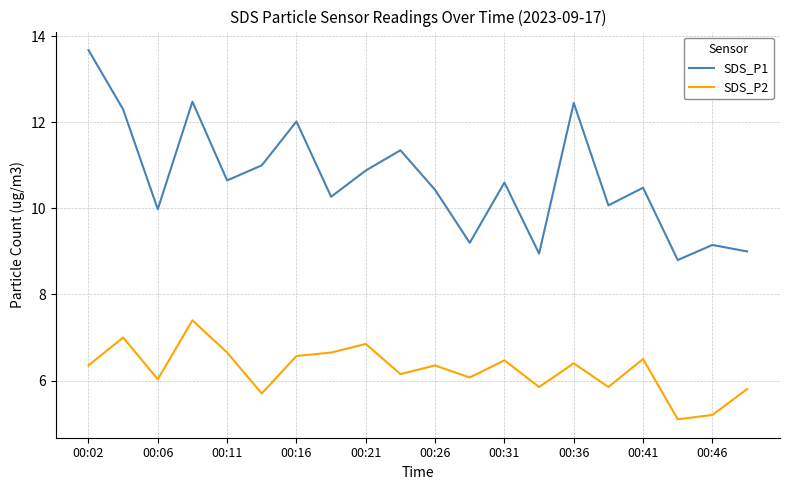

Which series has the largest total across all categories?

SDS_P1